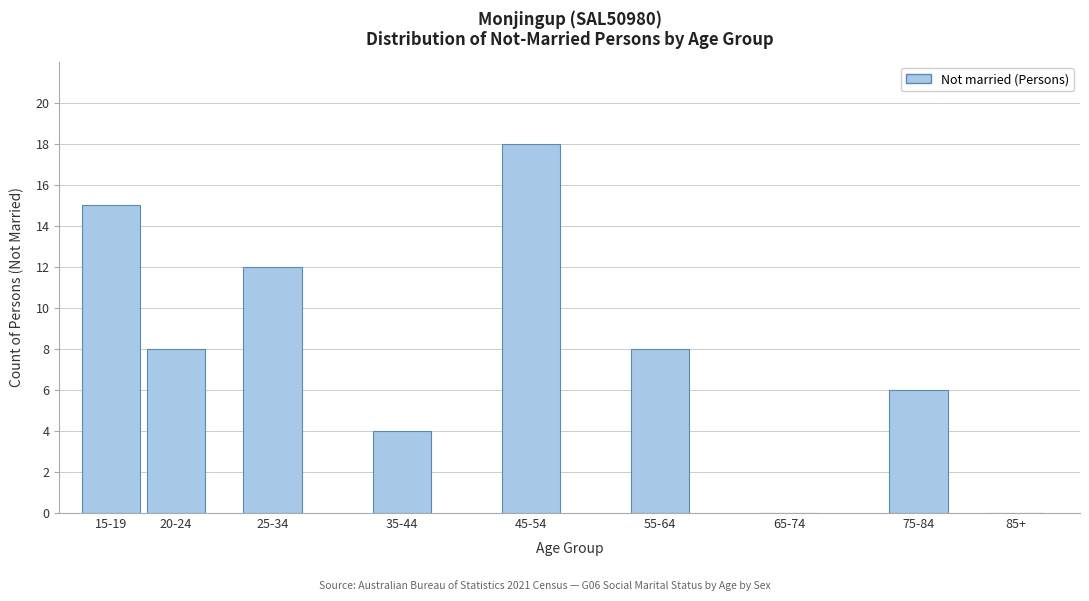

Reading left to right, what are all the values shown in this chart?

15-19=15	20-24=8	25-34=12	35-44=4	45-54=18	55-64=8	65-74=0	75-84=6	85+=0